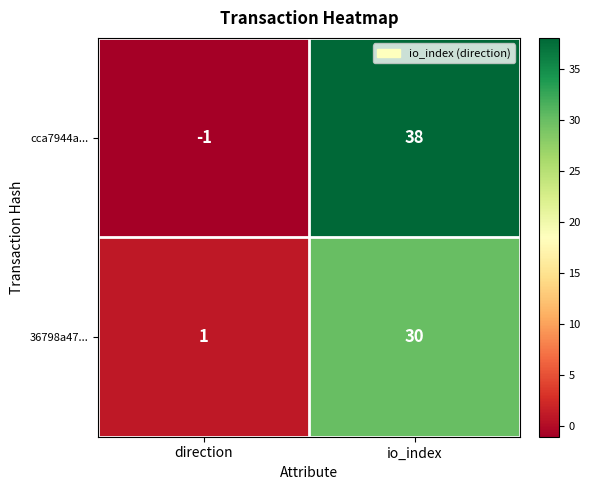

At which category is the sum across all series the highest?

io_index